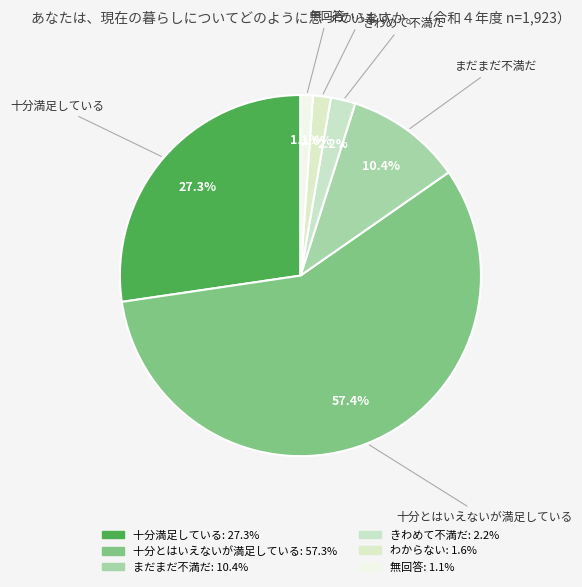

Do きわめて不満だ and わからない together represent more than half of the pie?

No